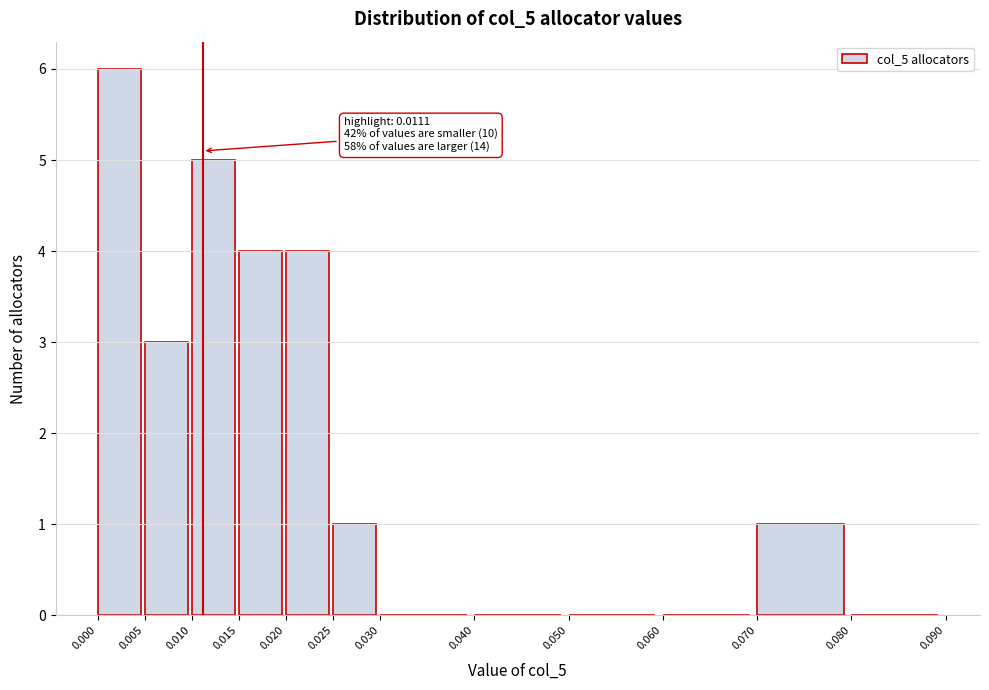

Which range on the x-axis has the tallest bar?

0.000 to 0.005